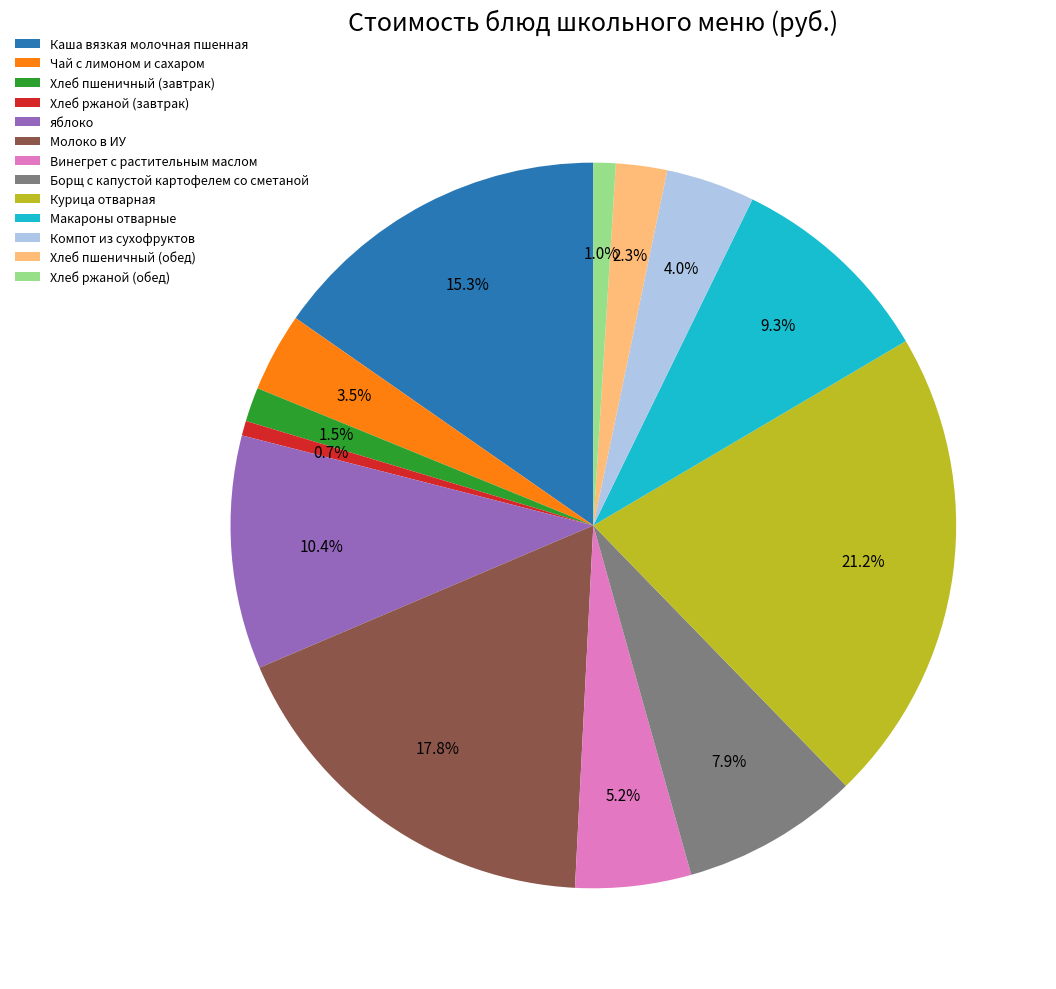

What is the ratio of the value at Хлеб ржаной (обед) to the value at Чай с лимоном и сахаром?

0.3